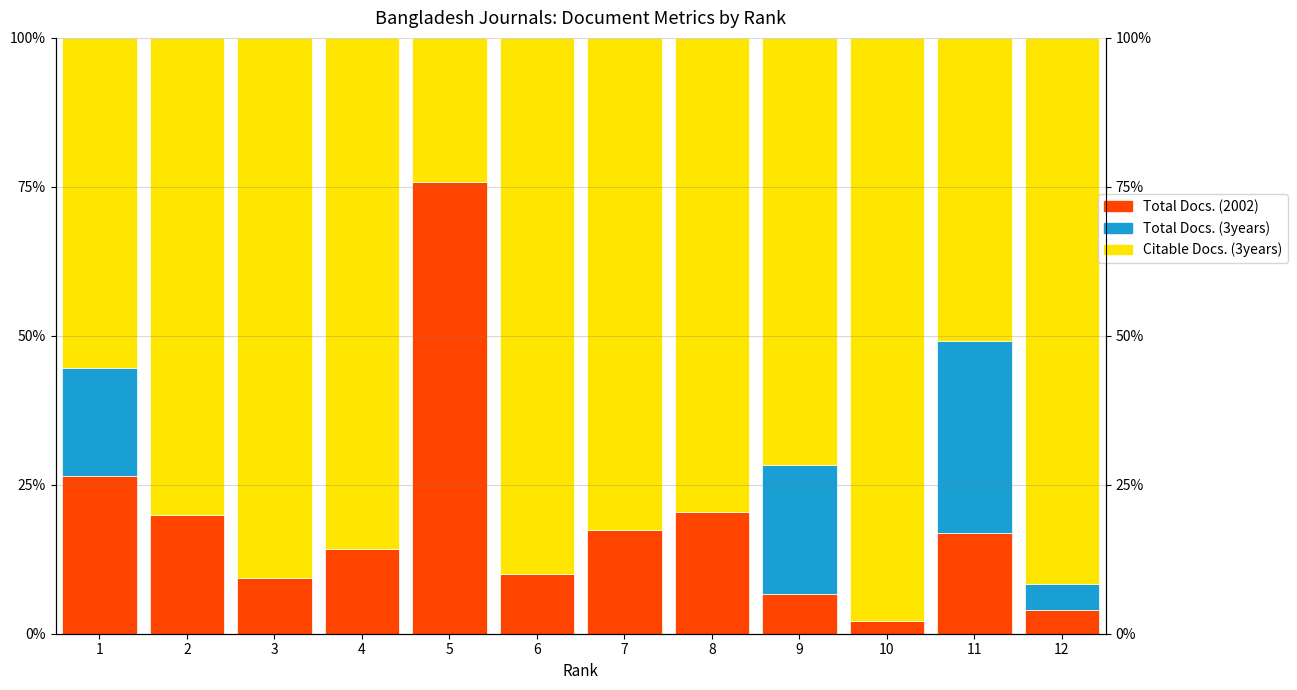

How many categories are shown in the chart?

12